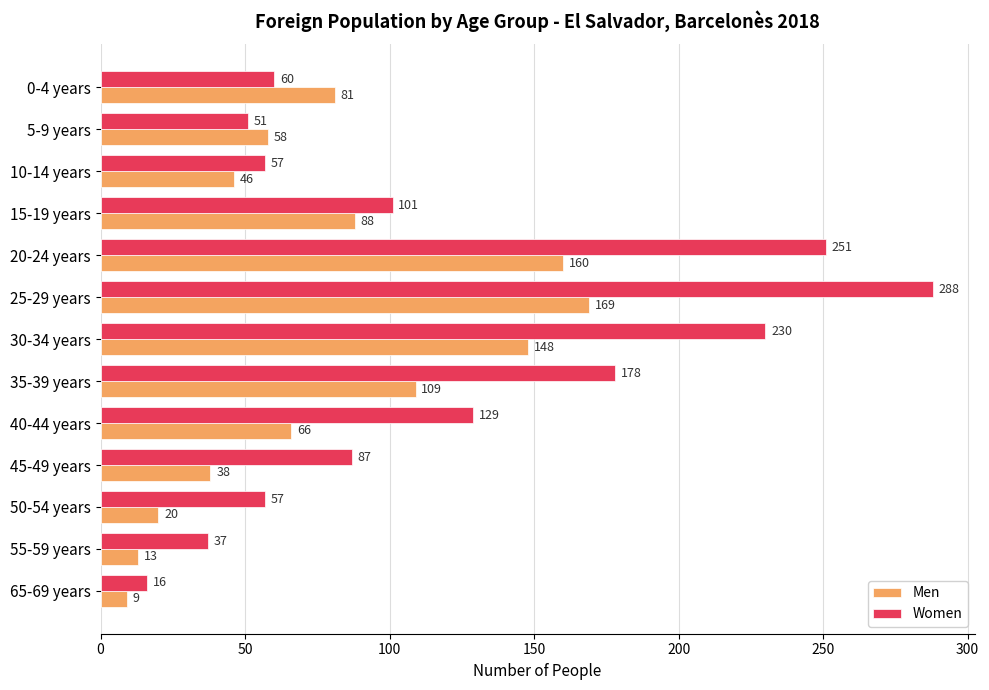

At which label is Women closest to 152?

40-44 years